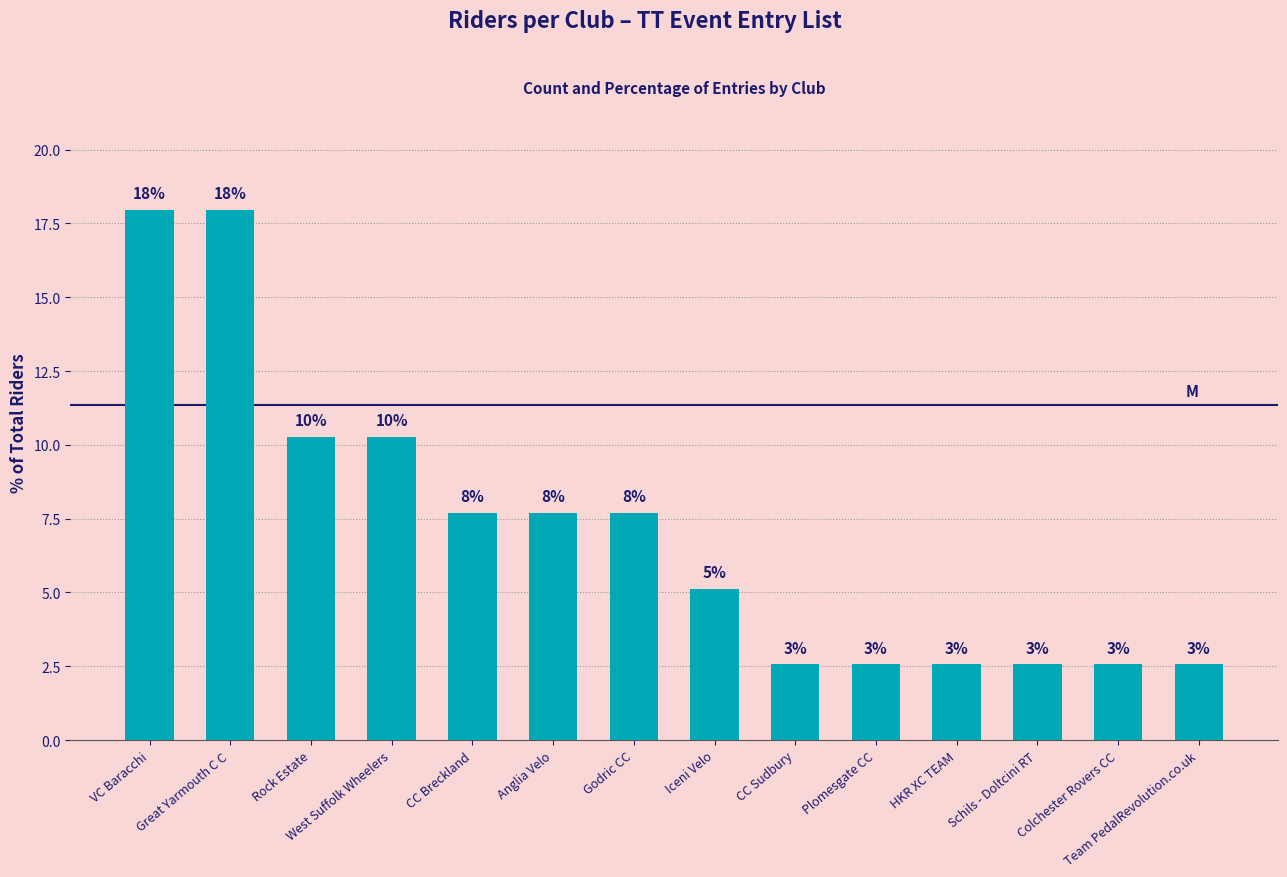

Are the bars horizontal?

No